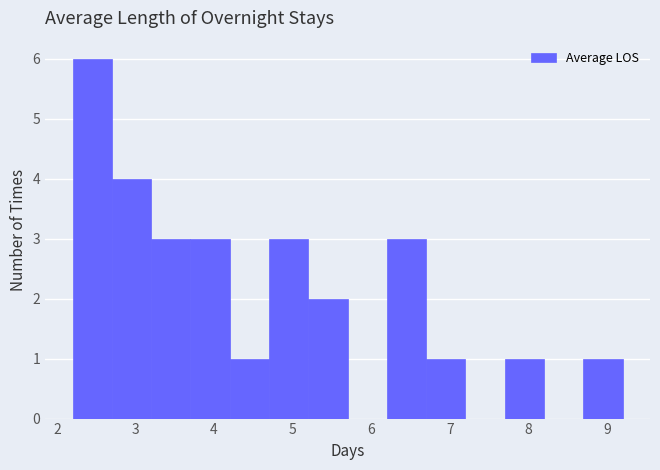

Reading left to right, transcribe this chart: for each bar, give the range it covers on the x-axis and its height. The values are not printed on the chart, so give them approximately, as read against the axis.

2.2 to 2.7: 6
2.7 to 3.2: 4
3.2 to 3.7: 3
3.7 to 4.2: 3
4.2 to 4.7: 1
4.7 to 5.2: 3
5.2 to 5.7: 2
5.7 to 6.2: 0
6.2 to 6.7: 3
6.7 to 7.2: 1
7.2 to 7.7: 0
7.7 to 8.2: 1
8.2 to 8.7: 0
8.7 to 9.2: 1